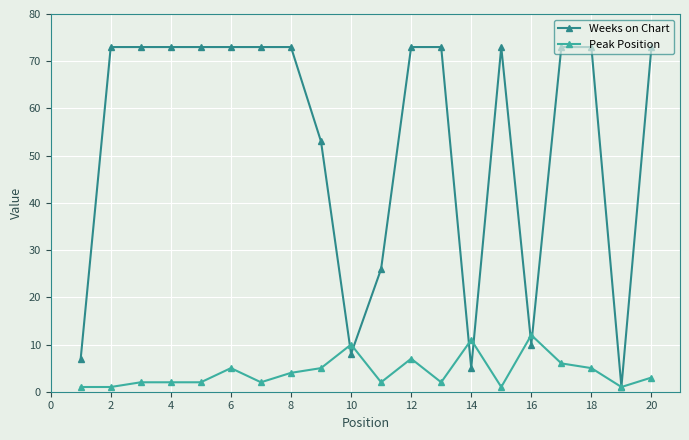

What is the value of the Weeks on Chart point at the 13th from the left?

73